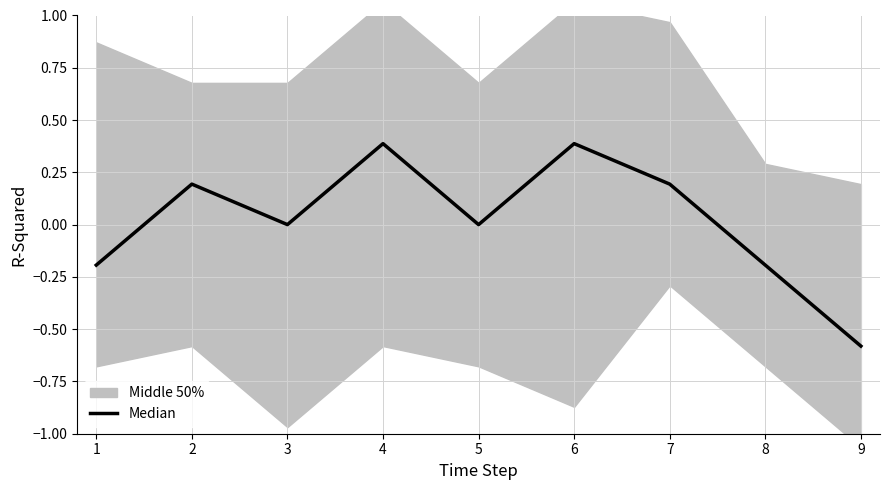

Count the values in the range 0 to 1.

6